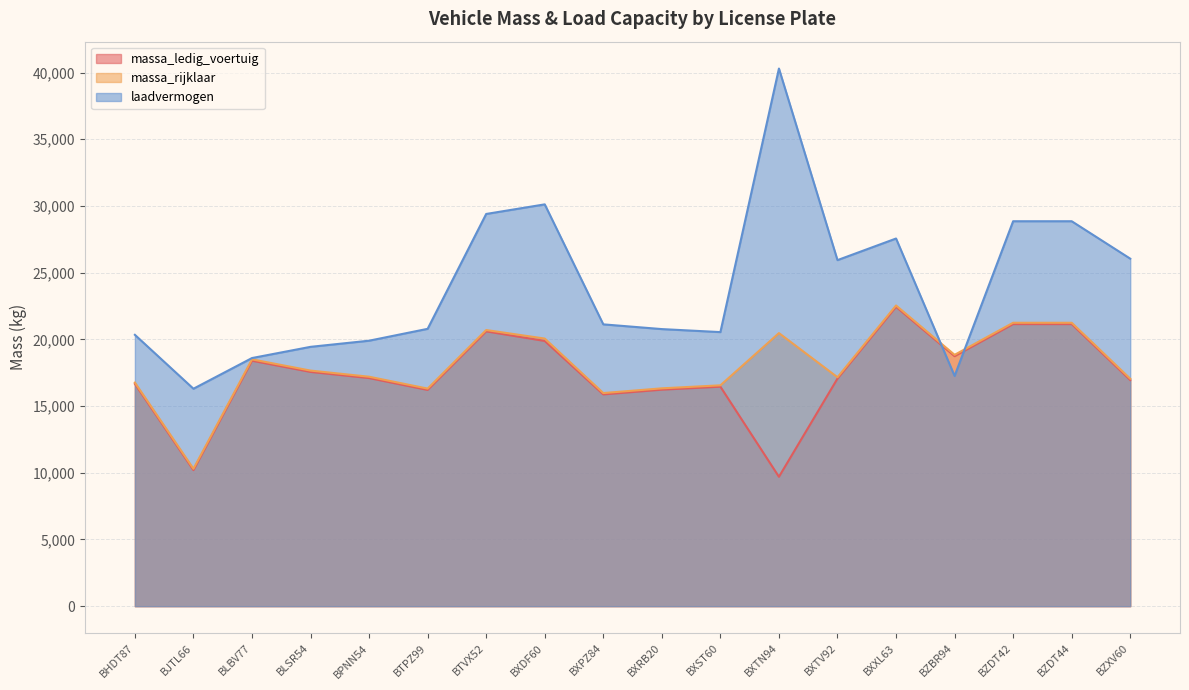

At which label is massa_ledig_voertuig closest to 16070?

BTPZ99